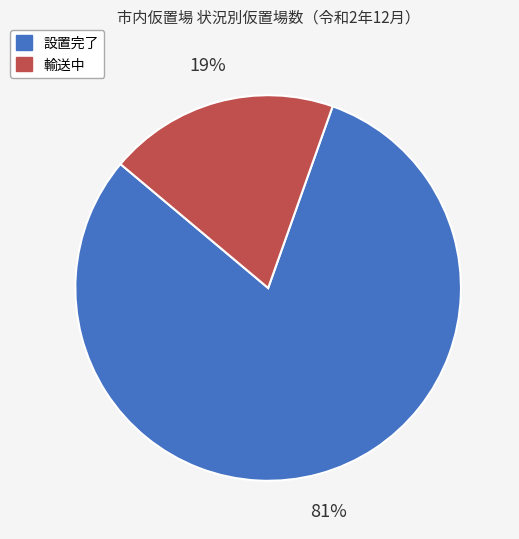

True or false: 輸送中 accounts for 28% of the total.

False